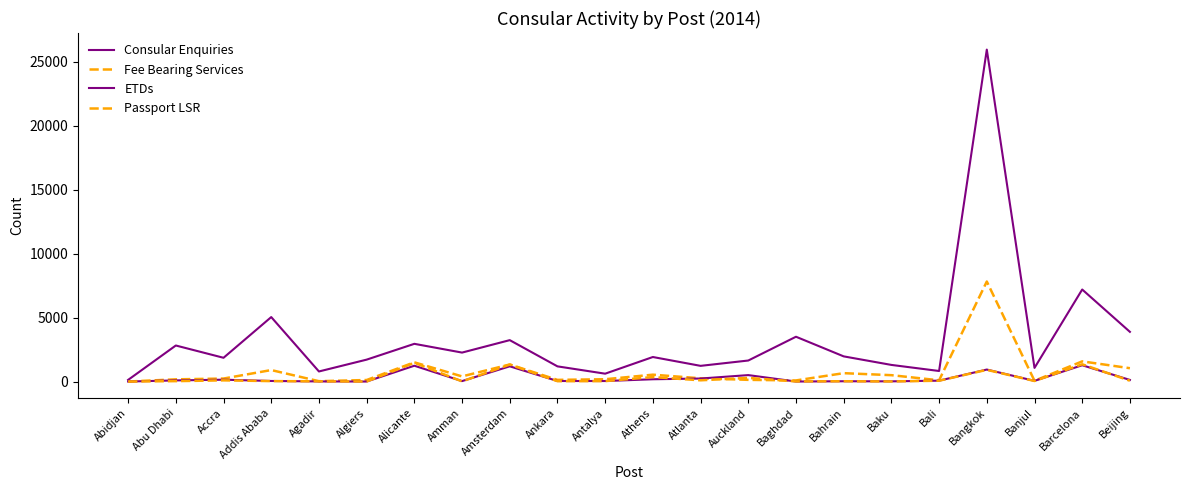

How many lines are shown in the chart?

4